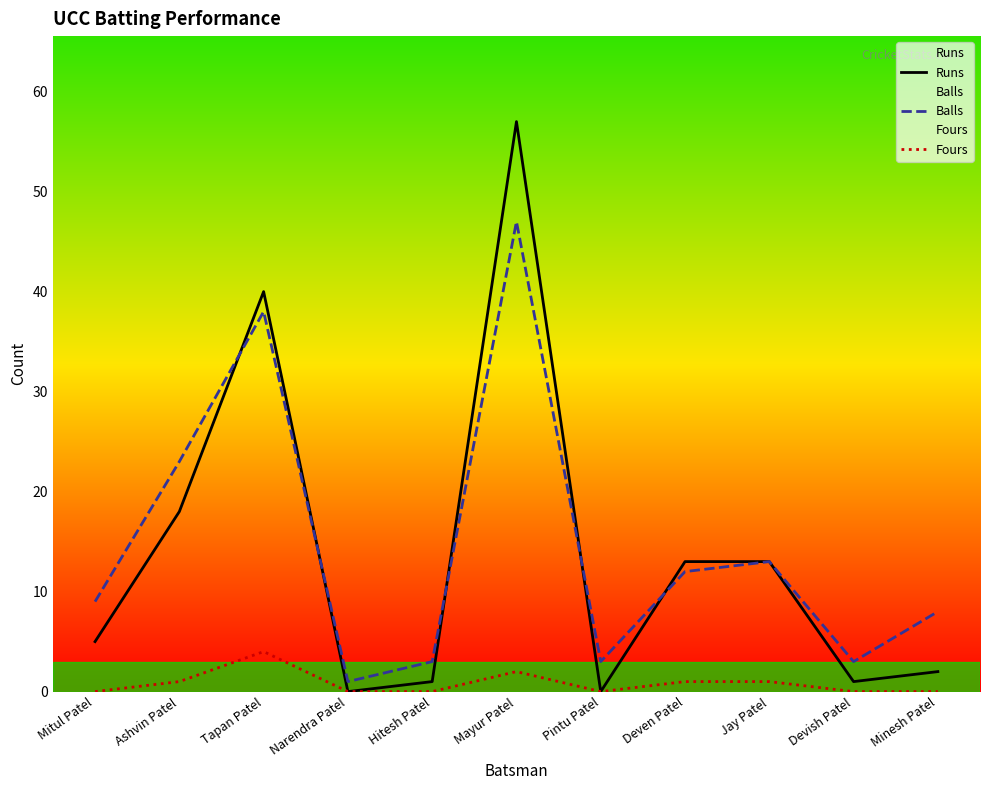

True or false: Fours and Balls intersect in this chart.

False